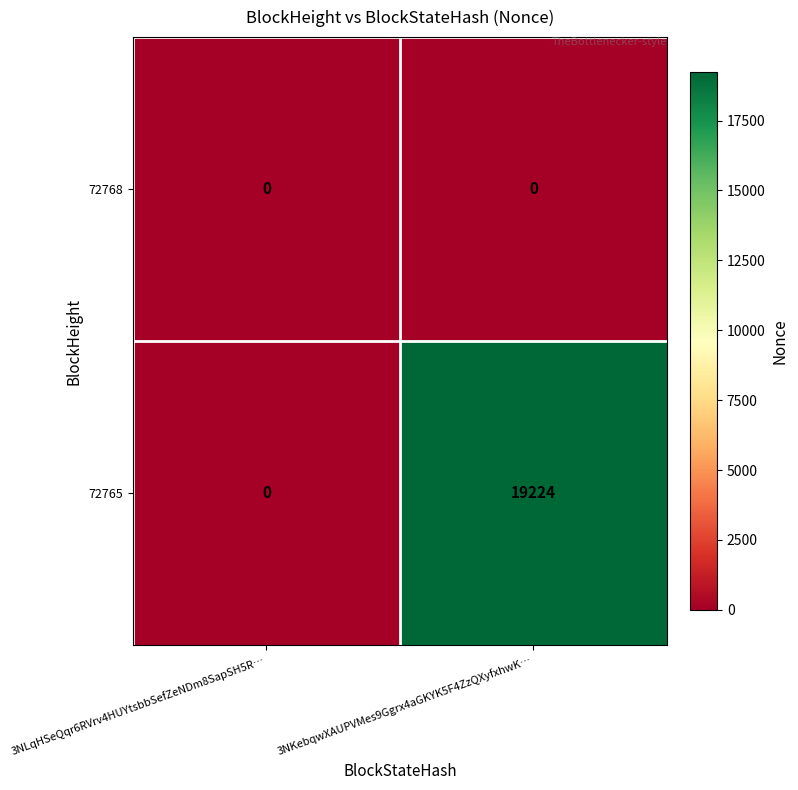

Rank the series by their average value, from lowest to highest.

72768, 72765